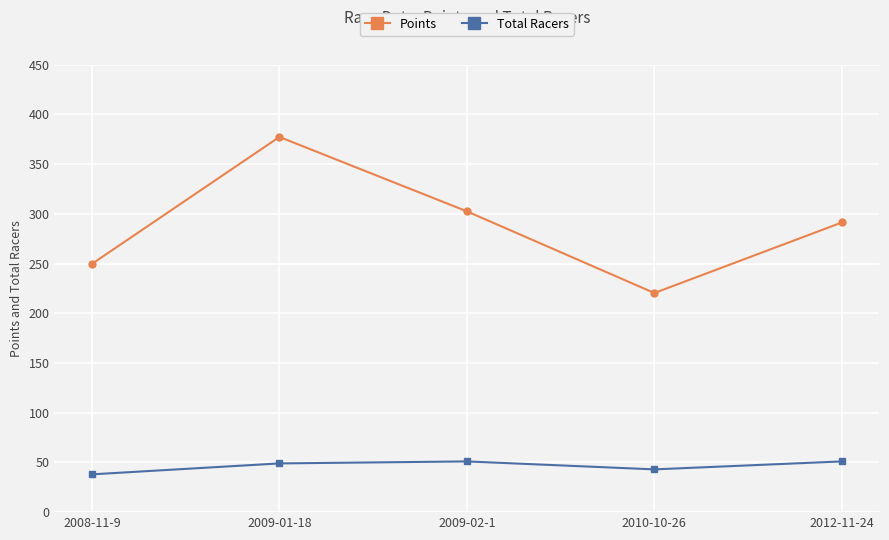

True or false: Total Racers has a value of 43.0 at 2010-10-26.

True